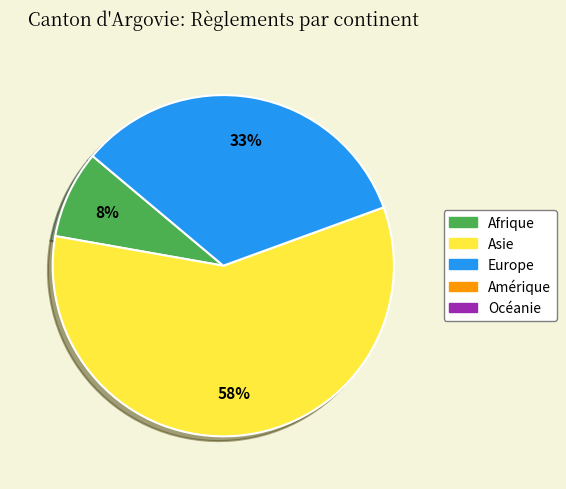

Is there any slice that represents more than half of the pie?

Yes